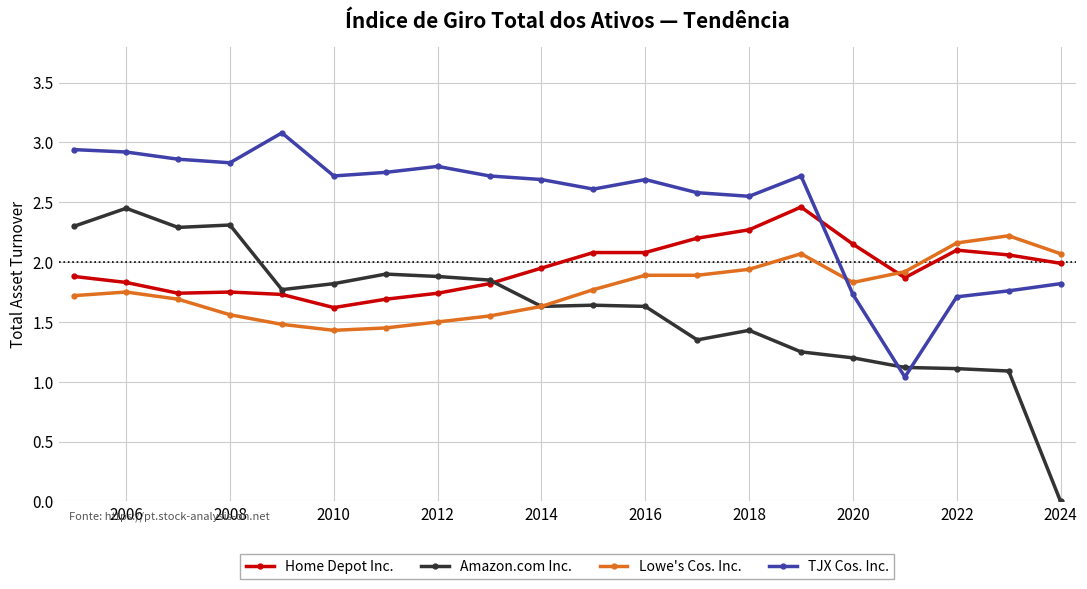

List the series in order of their overall mean, lowest first.

Amazon.com Inc., Lowe's Cos. Inc., Home Depot Inc., TJX Cos. Inc.